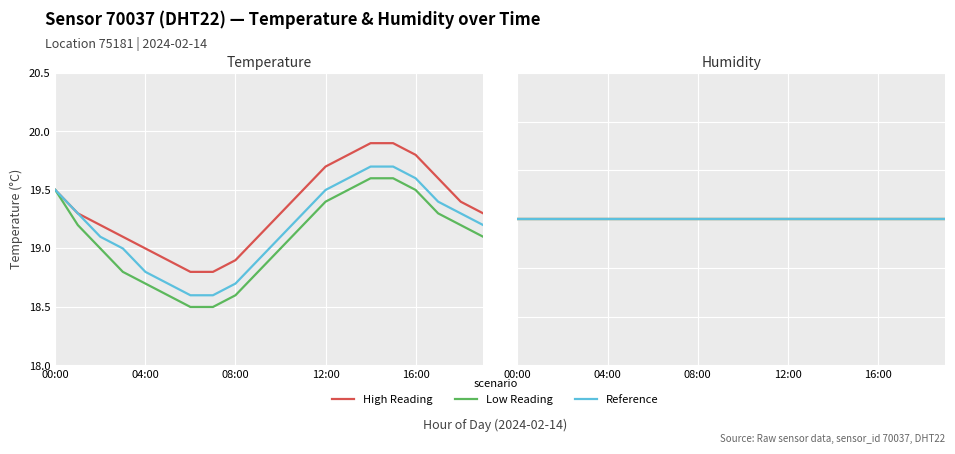

True or false: temperature_high has more than 2 points higher than both neighbors.

False